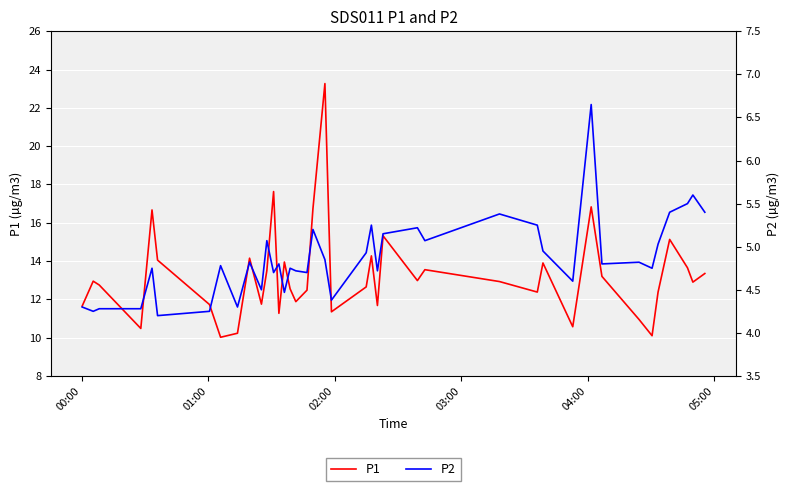

Is the value of P2 at 32 greater than the value of P1 at 16?

No